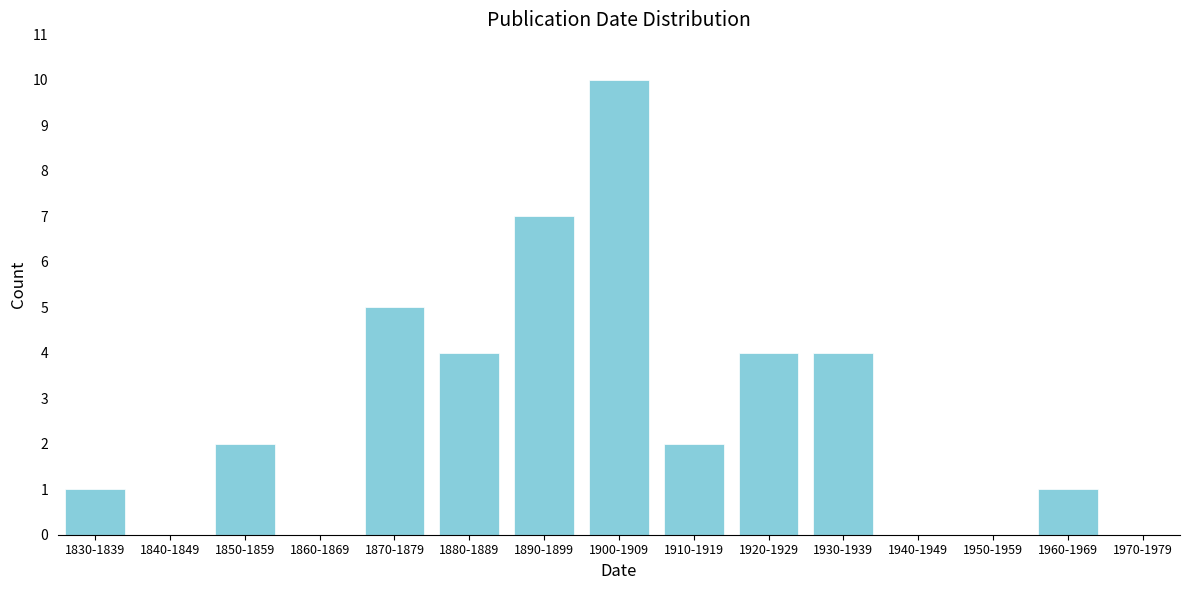

Reading left to right, transcribe all the data shown in this chart.

1830-1839=1	1840-1849=0	1850-1859=2	1860-1869=0	1870-1879=5	1880-1889=4	1890-1899=7	1900-1909=10	1910-1919=2	1920-1929=4	1930-1939=4	1940-1949=0	1950-1959=0	1960-1969=1	1970-1979=0